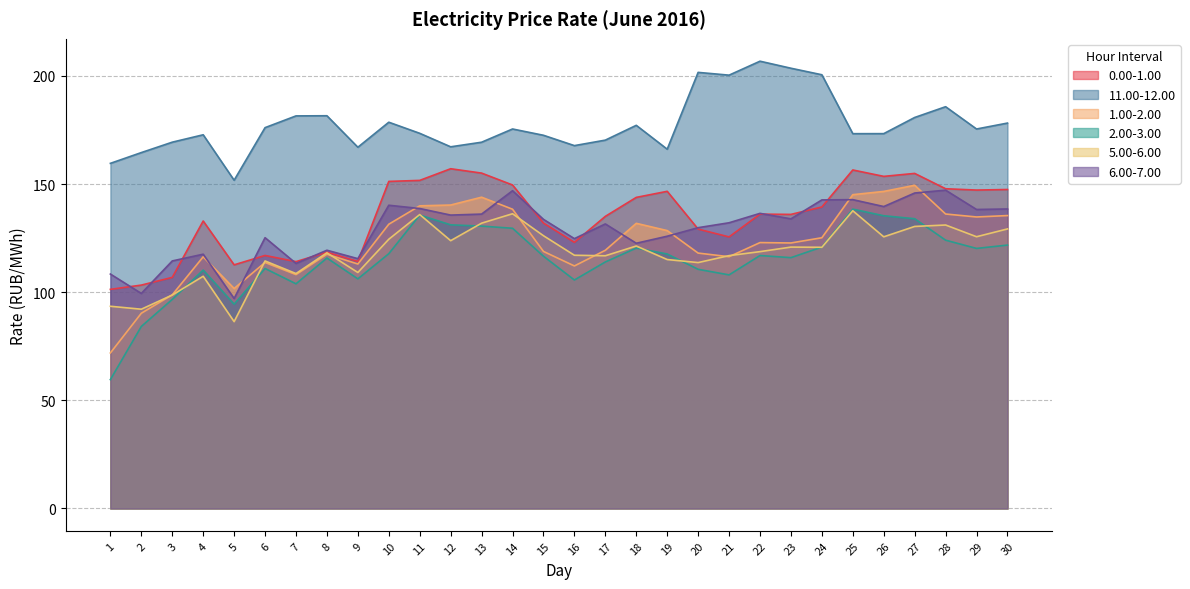

What is the difference between the 2.00-3.00 values at 23 and 2?

31.8